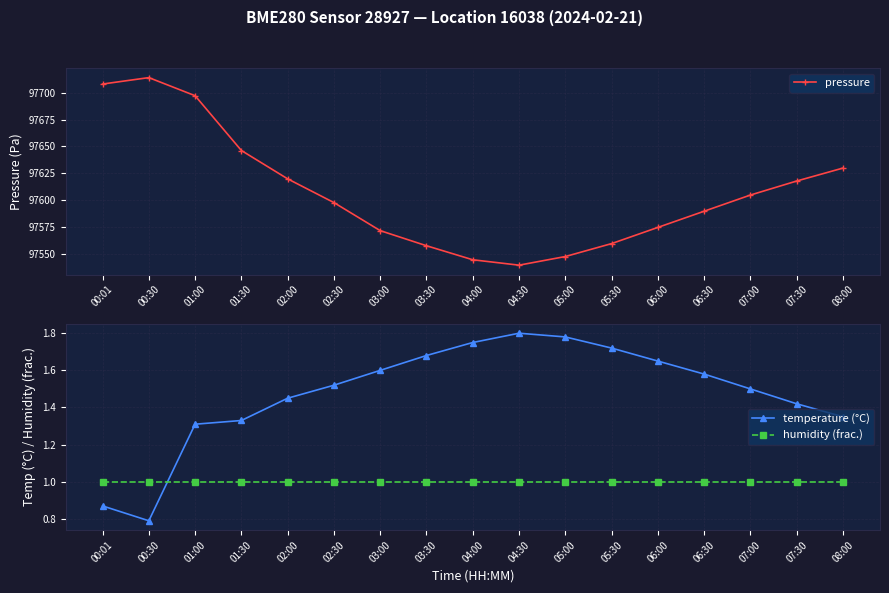

Count the temperature (°C) values in the range 1 to 2.

15